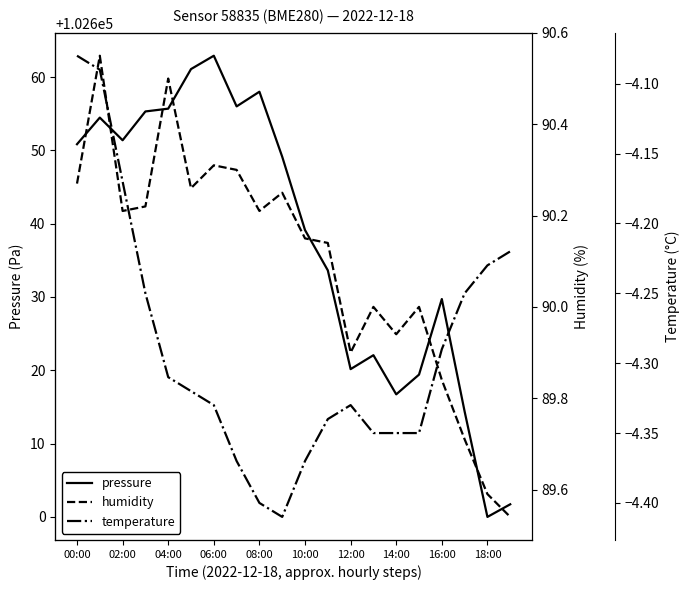

What is the maximum value for humidity?

90.5